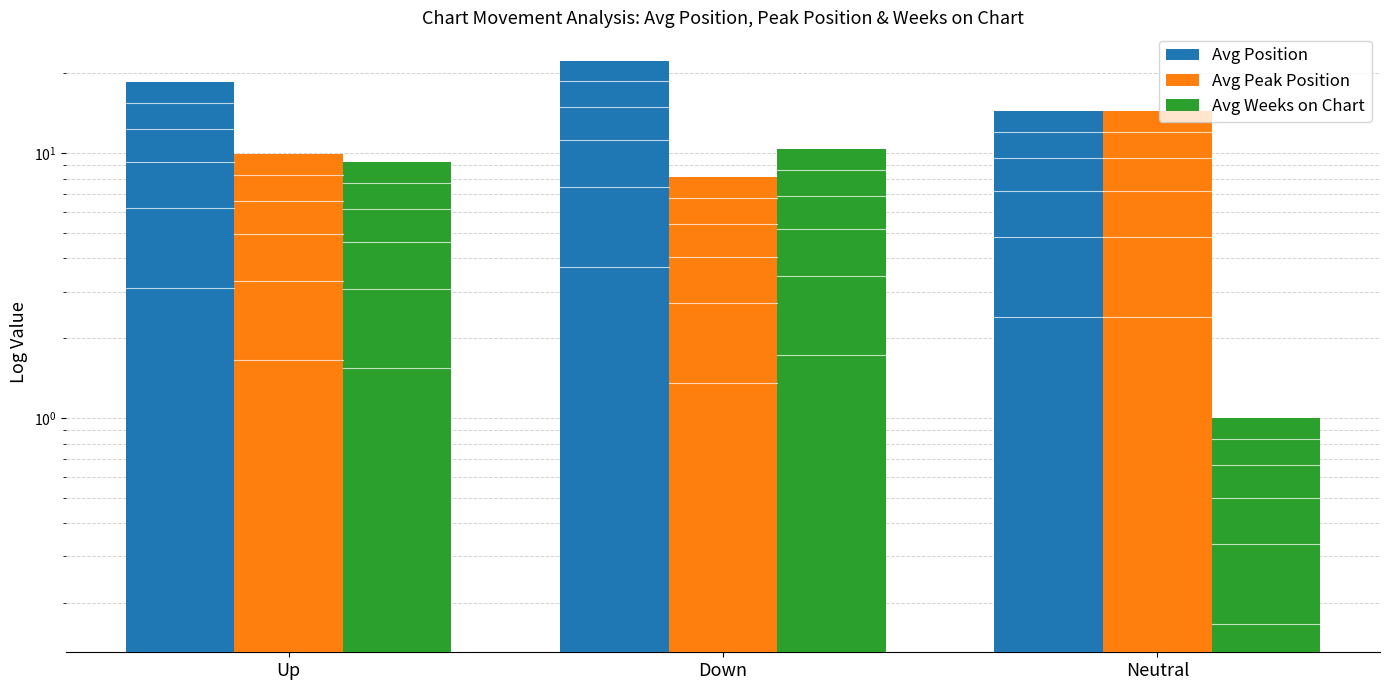

What is the value of the Avg Weeks on Chart bar at the 3rd from the left?

1.0